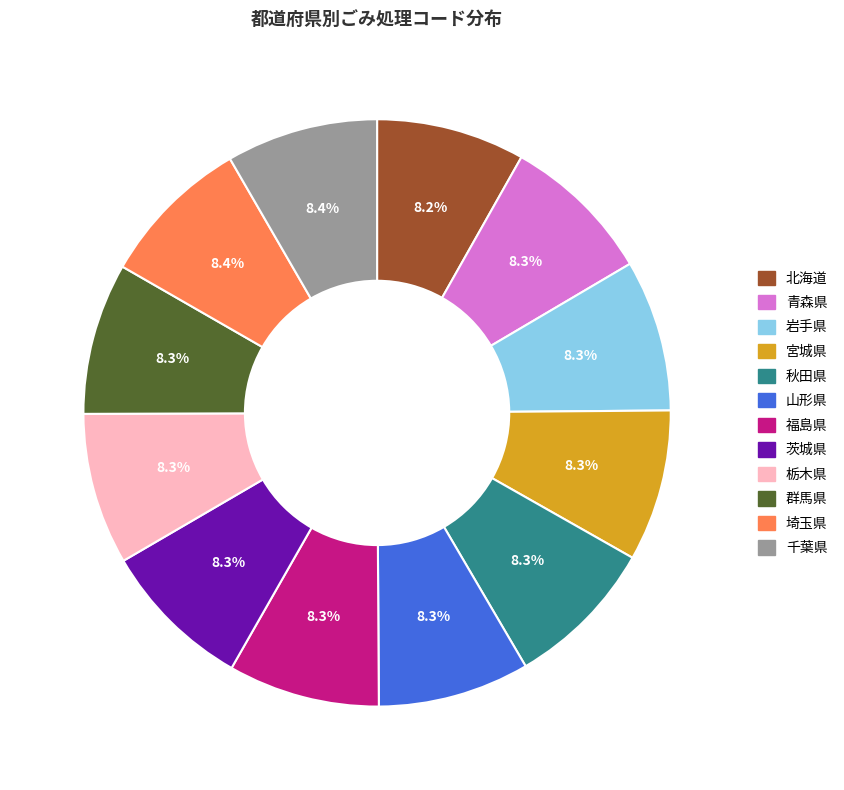

The 埼玉県 slice represents 1% of the pie. True or false?

False